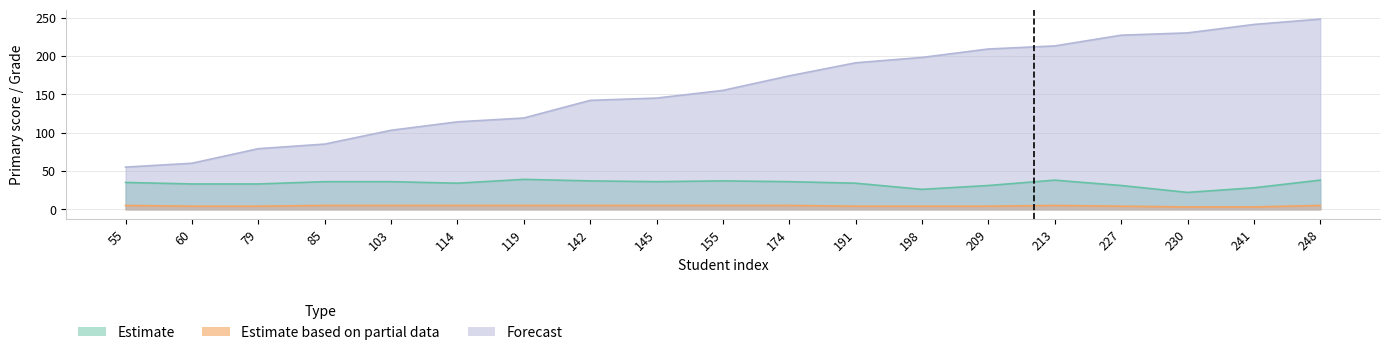

Reading right to left, extract all data points from this chart.

Estimate: 248=38	241=28	230=22	227=31	213=38	209=31	198=26	191=34	174=36	155=37	145=36	142=37	119=39	114=34	103=36	85=36	79=33	60=33	55=35
Estimate based on partial data: 248=5	241=3	230=3	227=4	213=5	209=4	198=4	191=4	174=5	155=5	145=5	142=5	119=5	114=5	103=5	85=5	79=4	60=4	55=5
Forecast: 248=248	241=241	230=230	227=227	213=213	209=209	198=198	191=191	174=174	155=155	145=145	142=142	119=119	114=114	103=103	85=85	79=79	60=60	55=55